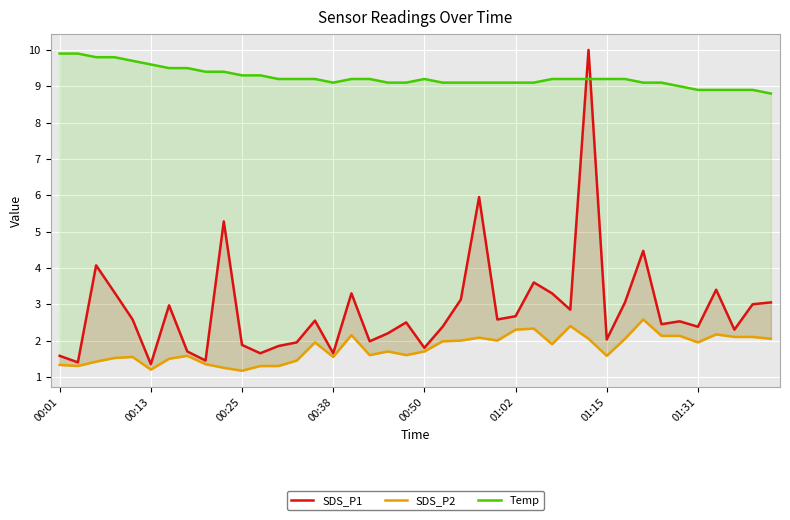

What is the sum of all Temp values?

369.8